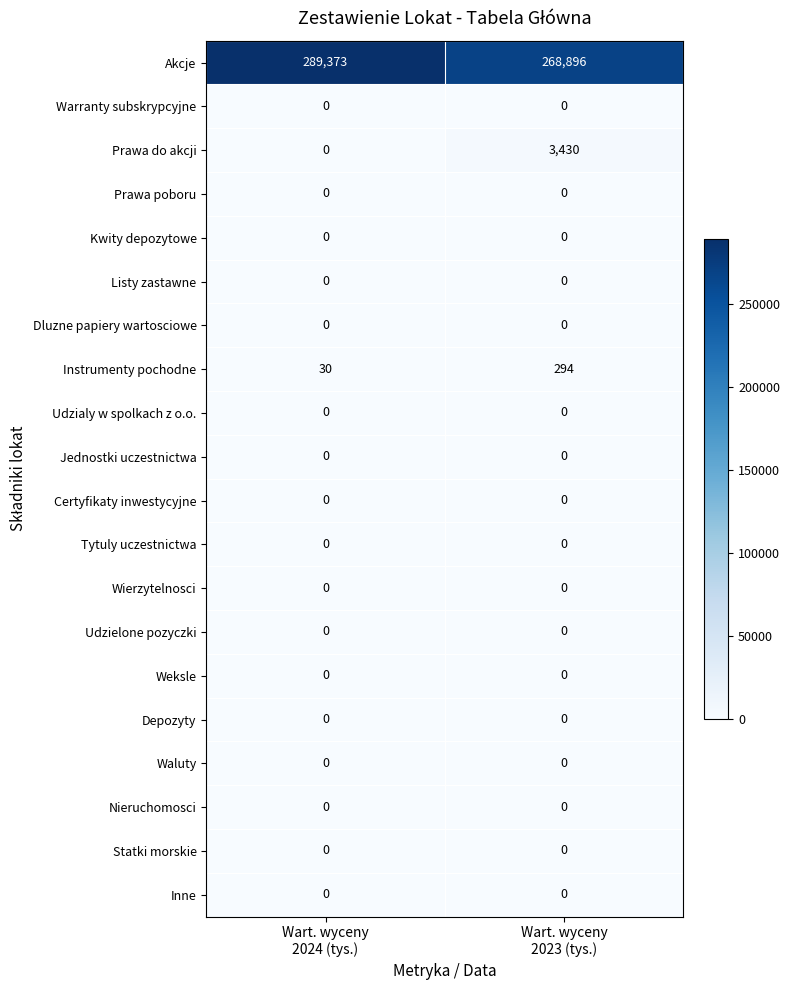

Which series has the largest range (max minus min)?

Akcje